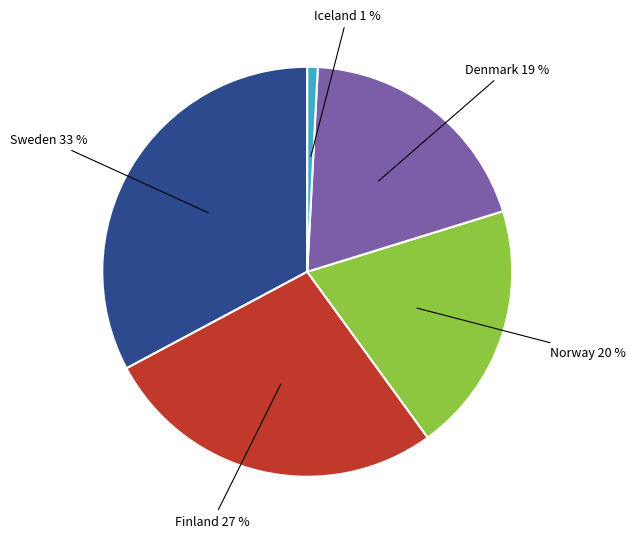

Which has a higher value, Denmark or Sweden?

Sweden